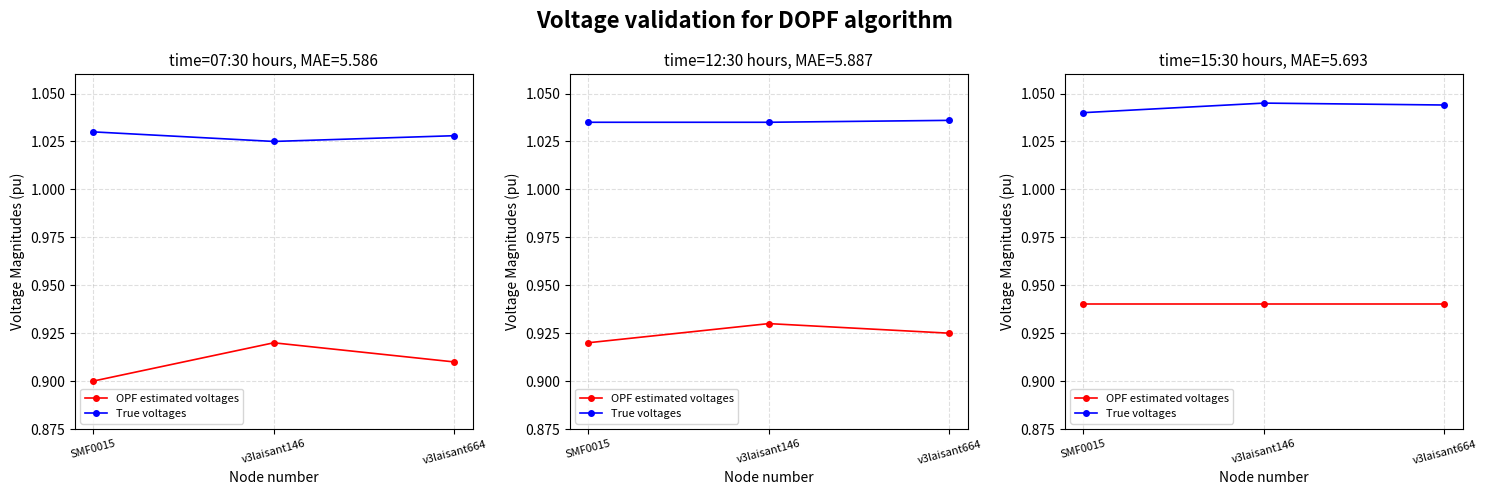

Is this an area chart (filled region under the line)?

No